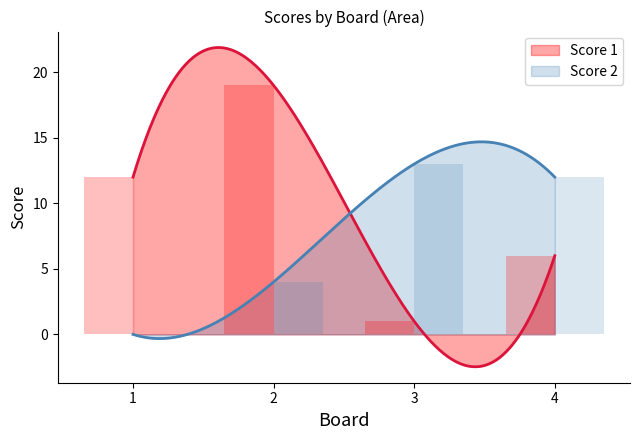

What is the value of the Score 1 bar at the 2nd from the left?

19